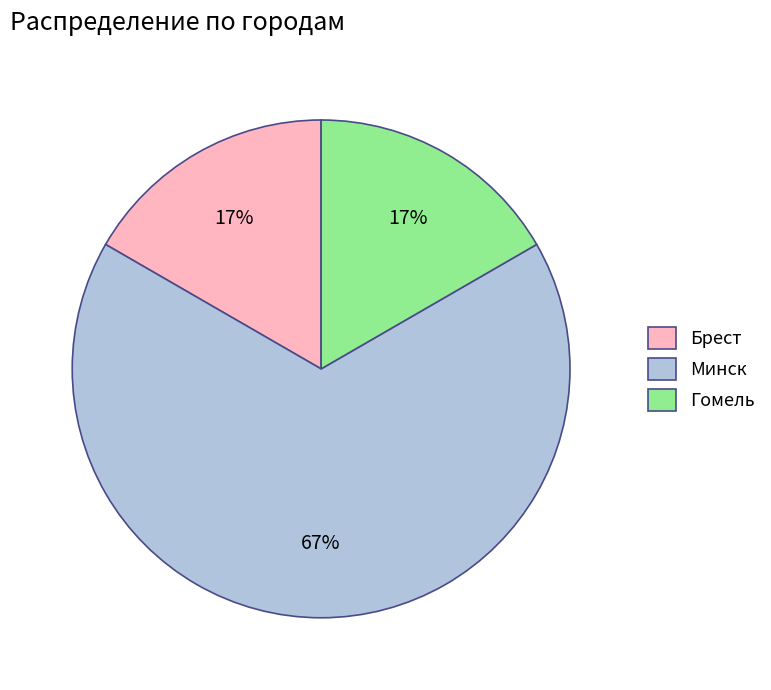

The Минск slice represents 76% of the pie. True or false?

False